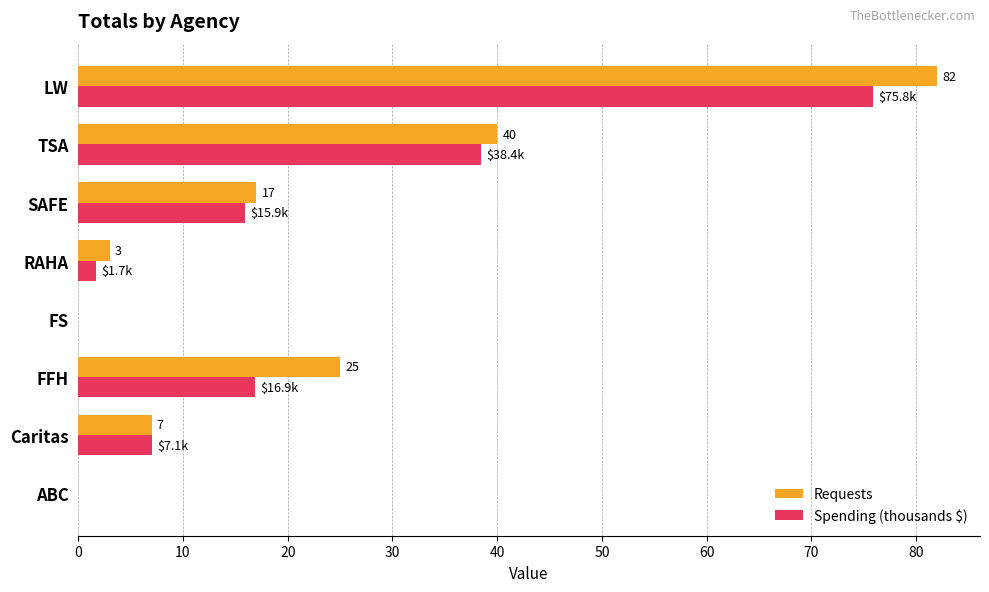

Which series has the widest spread of values?

Requests